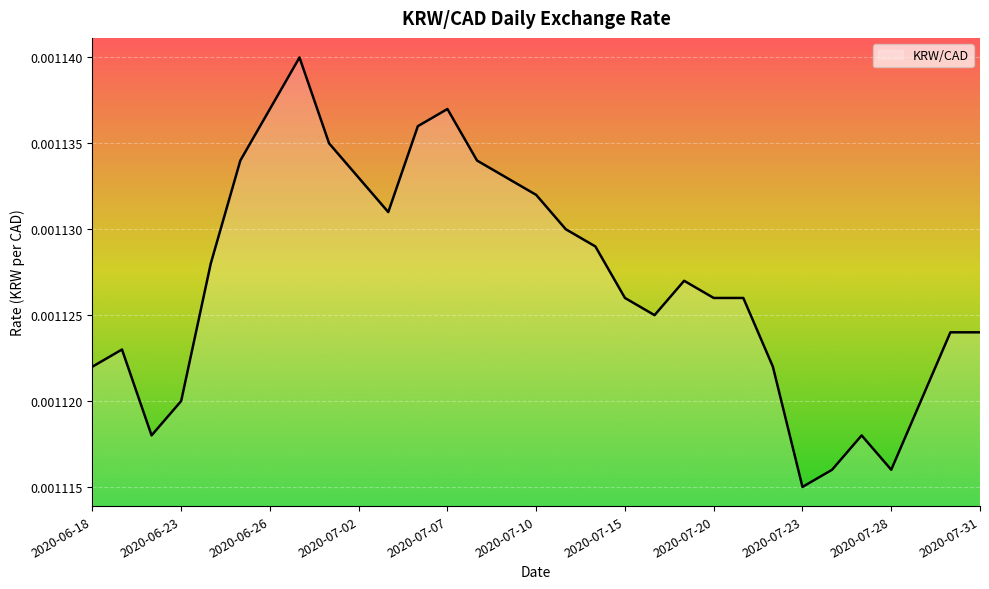

Rank the categories by value from highest to lowest.

2020-06-29, 2020-06-26, 2020-07-07, 2020-07-06, 2020-06-30, 2020-06-25, 2020-07-08, 2020-07-02, 2020-07-09, 2020-07-10, 2020-07-03, 2020-07-13, 2020-07-14, 2020-06-24, 2020-07-17, 2020-07-15, 2020-07-20, 2020-07-21, 2020-07-16, 2020-07-30, 2020-07-31, 2020-06-19, 2020-06-18, 2020-07-22, 2020-06-23, 2020-07-29, 2020-06-22, 2020-07-27, 2020-07-24, 2020-07-28, 2020-07-23